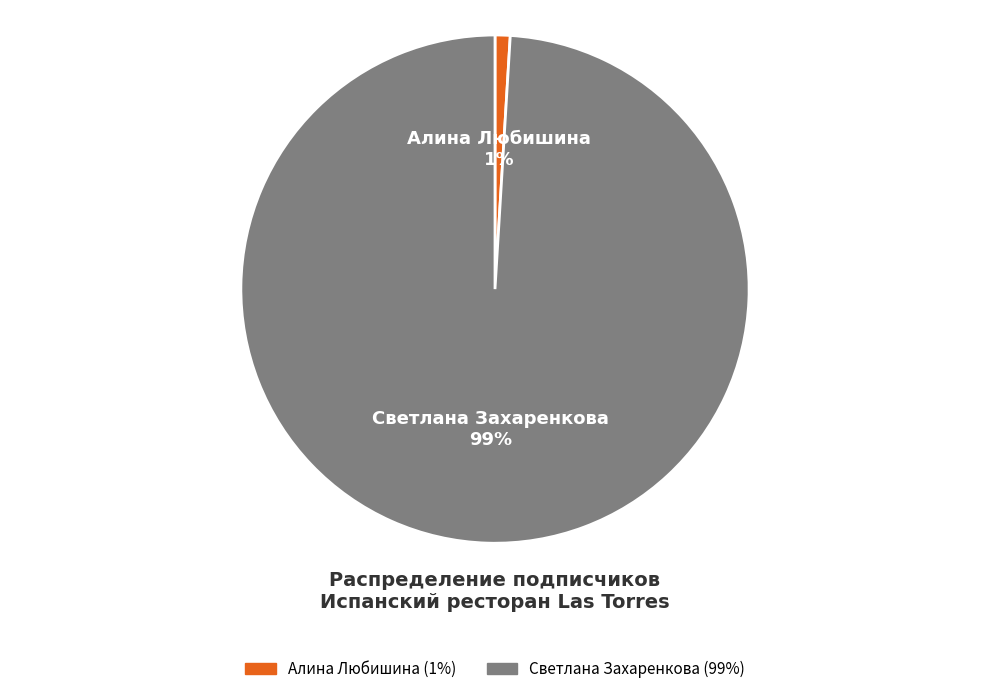

To the nearest percent, what percentage of the pie is Алина Любишина?

1%